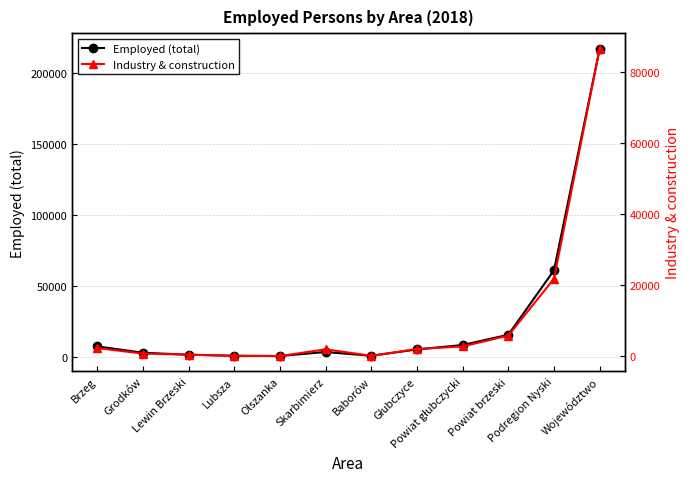

How many data points does each series have?

12